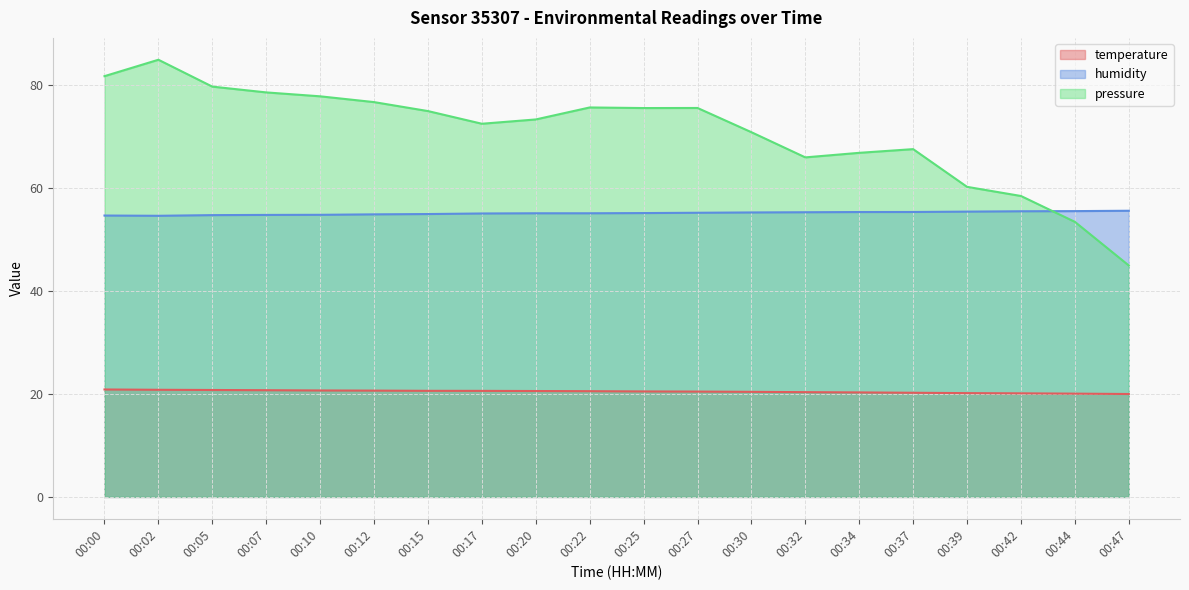

Does the chart display data point markers on the line(s)?

No